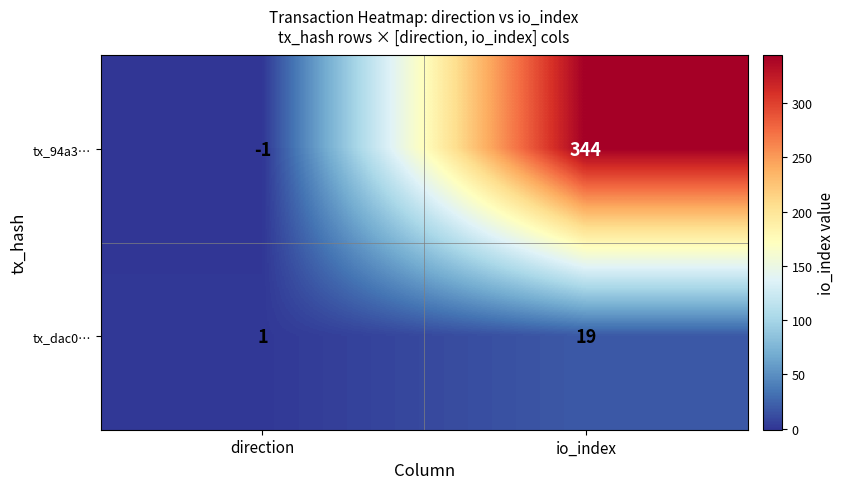

At which label does tx_dac0… reach its peak?

io_index